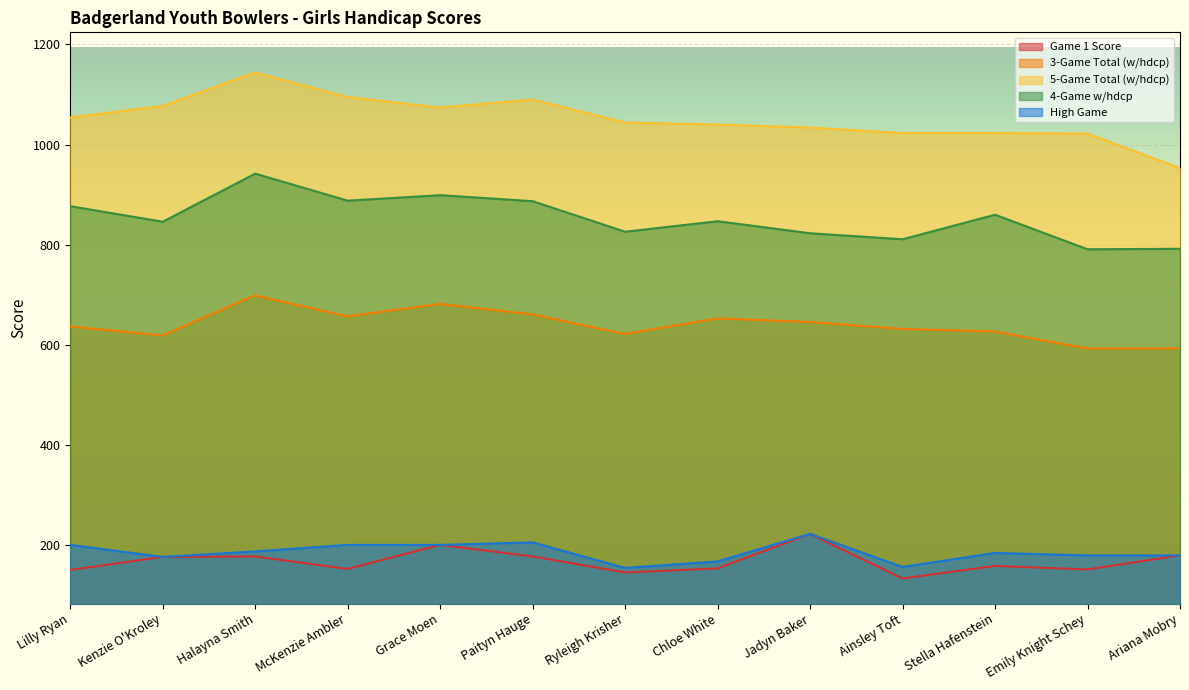

At which category does the chart reach its minimum across all series?

Ainsley Toft